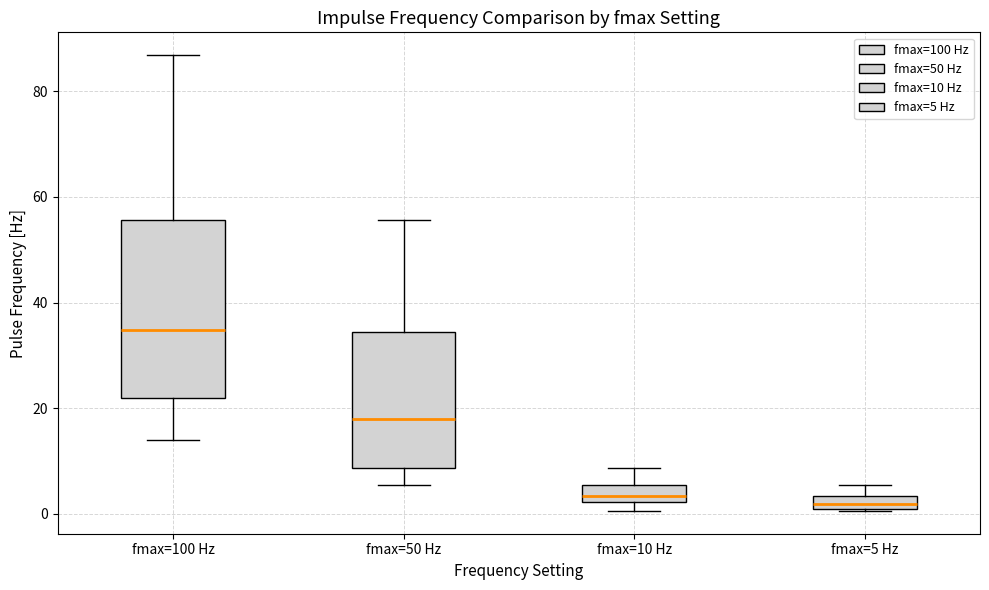

Where is the upper edge of the box for fmax=5 Hz on the y-axis? The values are not printed on the chart, so give them approximately, as read against the axis.

4